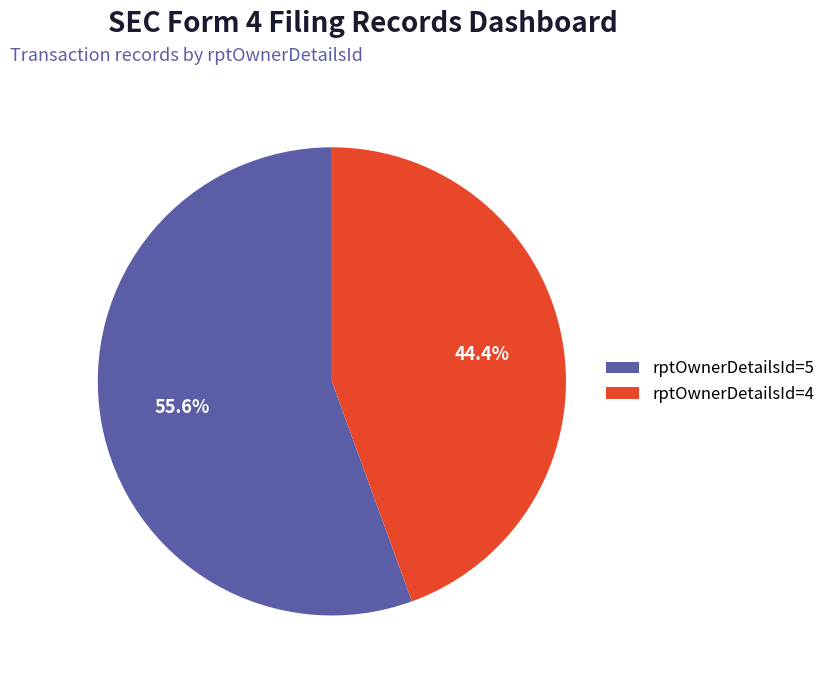

Which category has the biggest portion of the pie?

rptOwnerDetailsId=5